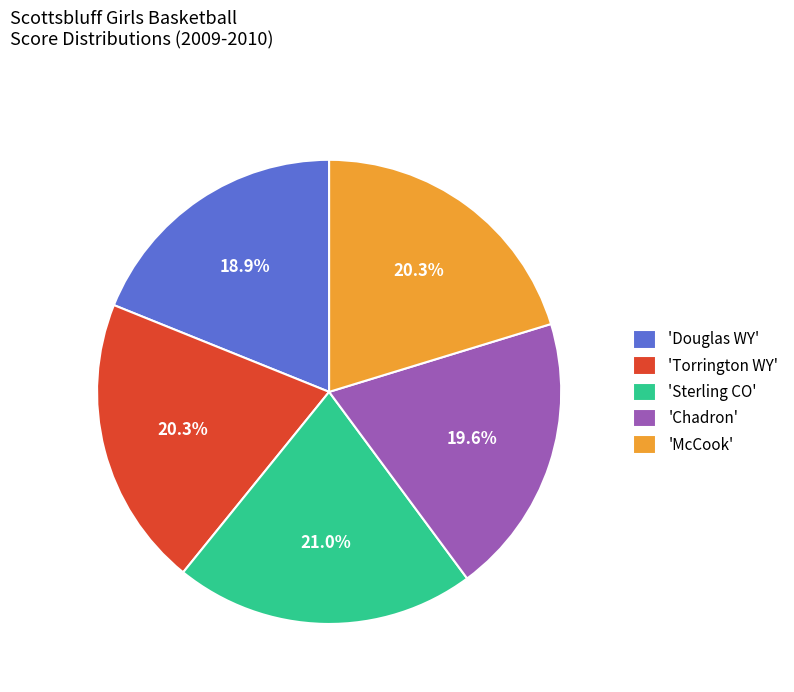

To the nearest percent, what is the difference between the largest and smallest slice percentages?

2%